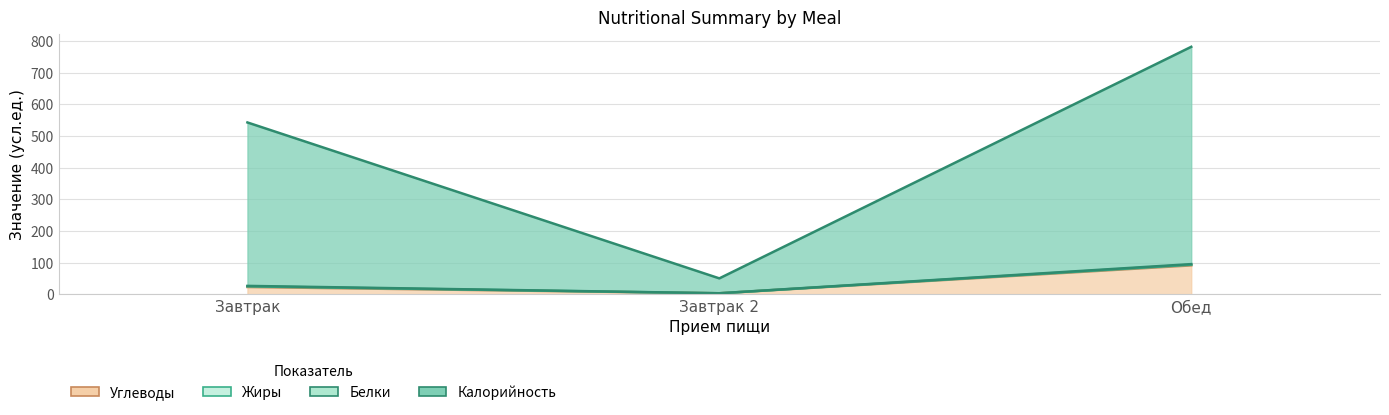

What is the maximum value for Углеводы?

91.4